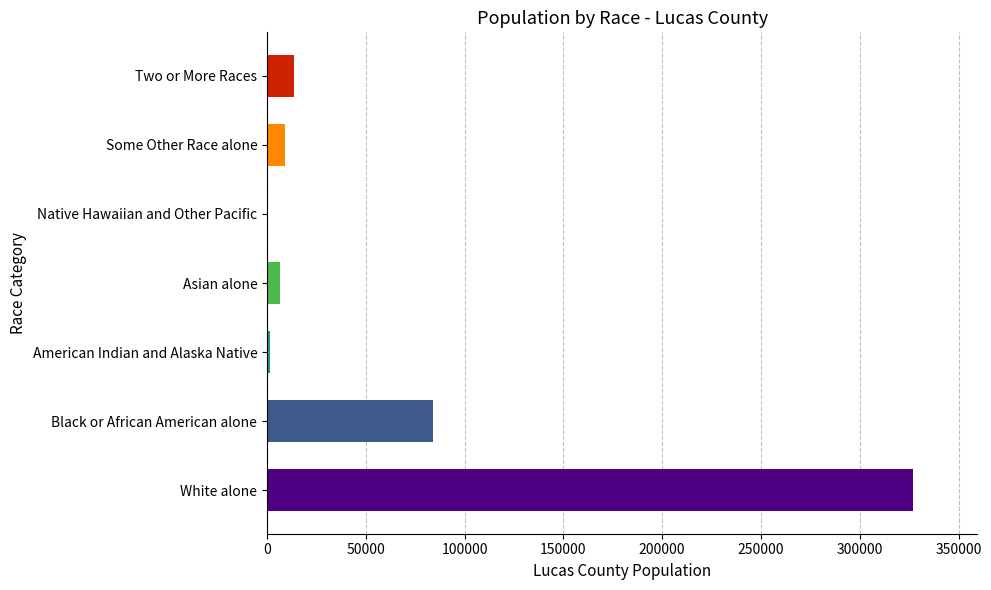

What is the sum of all values?

441815